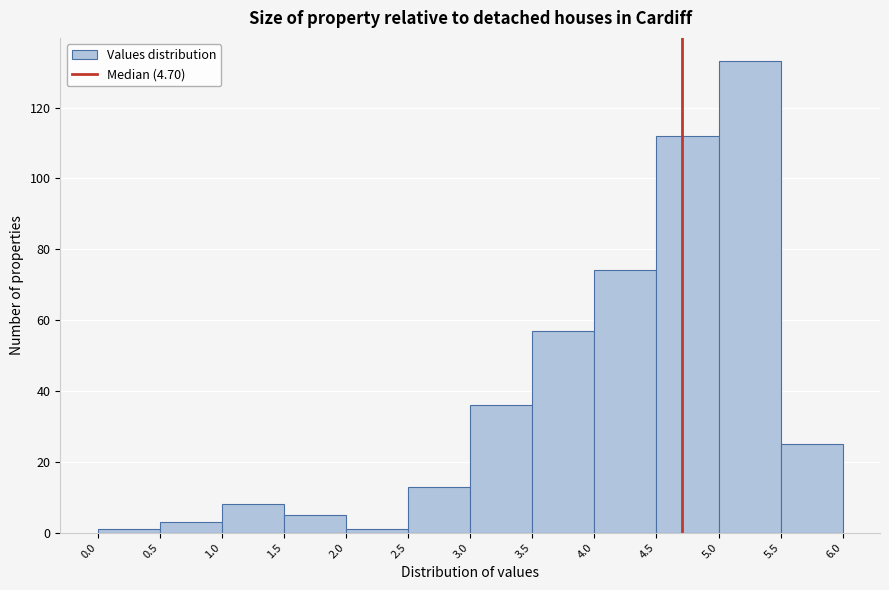

Over which range of the x-axis is the bar tallest?

5.0 to 5.5